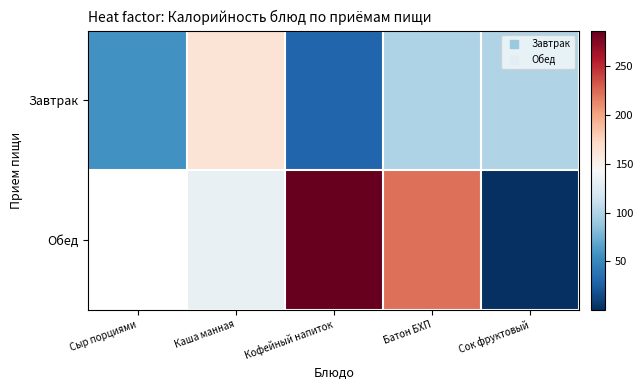

Which series has the largest total across all categories?

Завтрак